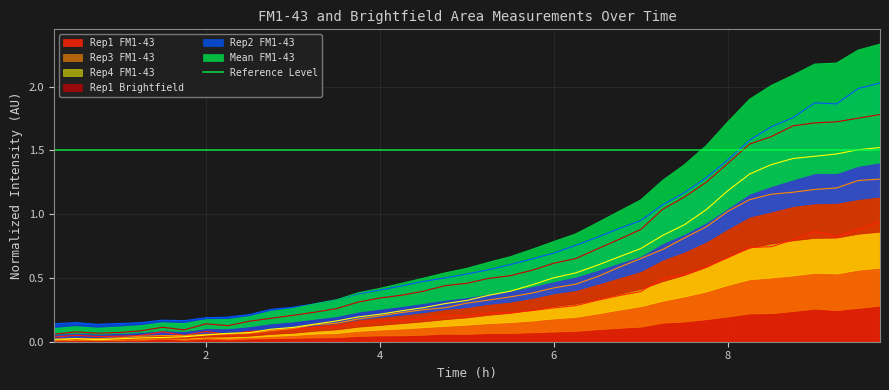

At 1.5, list the series in order from largest to smallest.

Rep2 FM1-43, Mean FM1-43, Rep1 Brightfield, Rep1 FM1-43, Rep3 FM1-43, Rep4 FM1-43